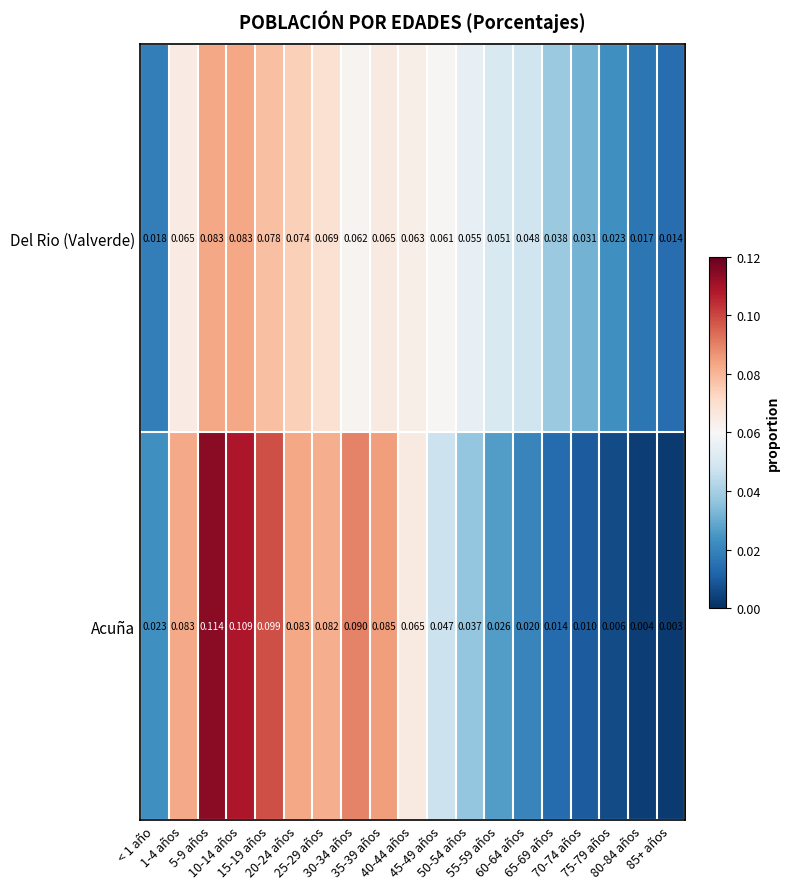

How many series are shown in this chart?

2